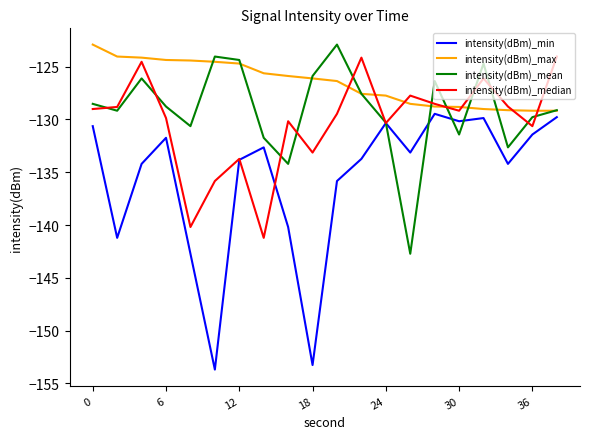

What is the maximum value shown in the chart?

-122.9